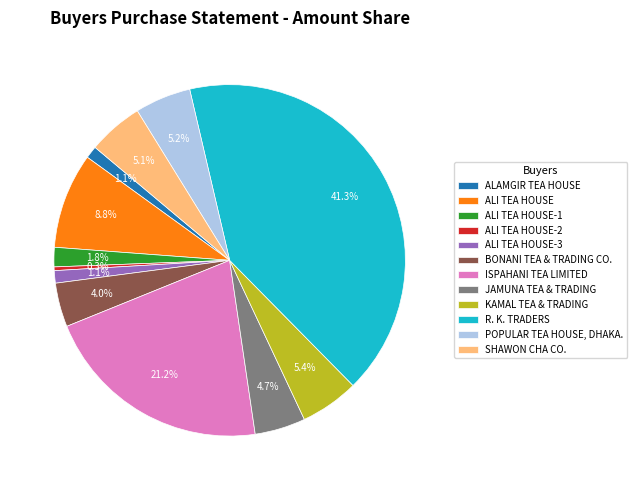

Does ALAMGIR TEA HOUSE account for over 50% of the chart?

No